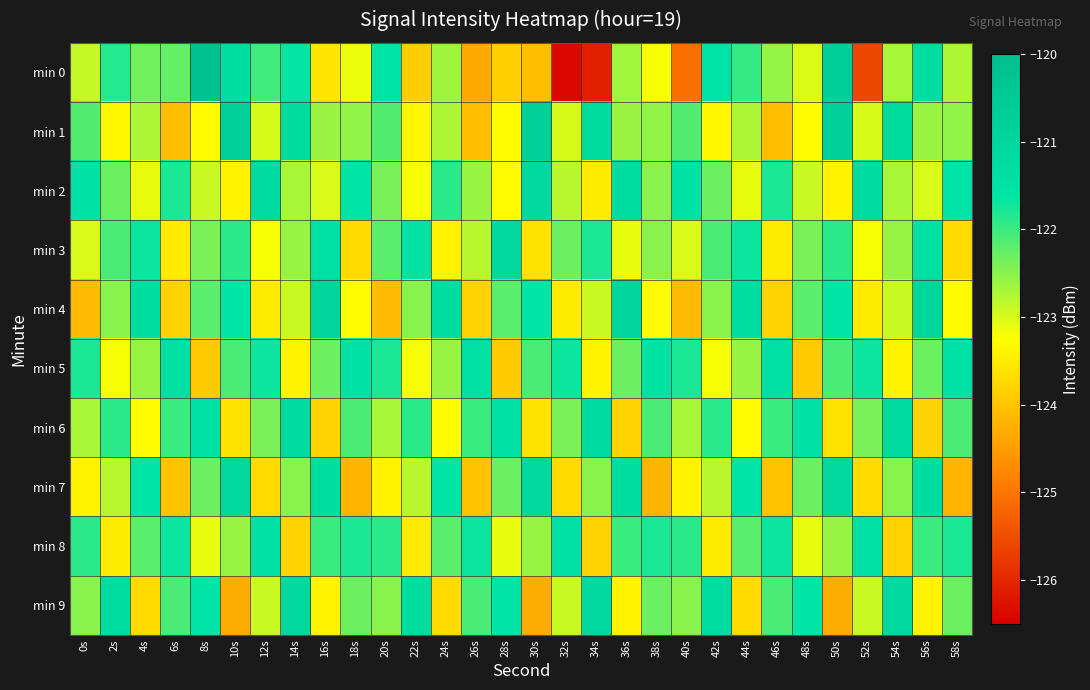

What is the spread (max minus min) of values at 34s?

5.0